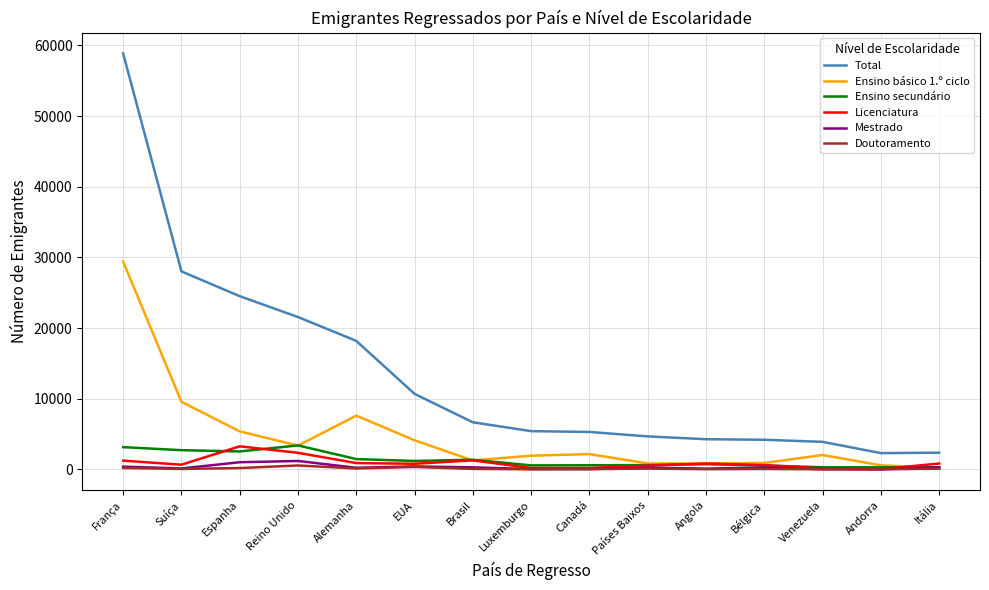

Is it true that Total equals 18177 at Alemanha?

True